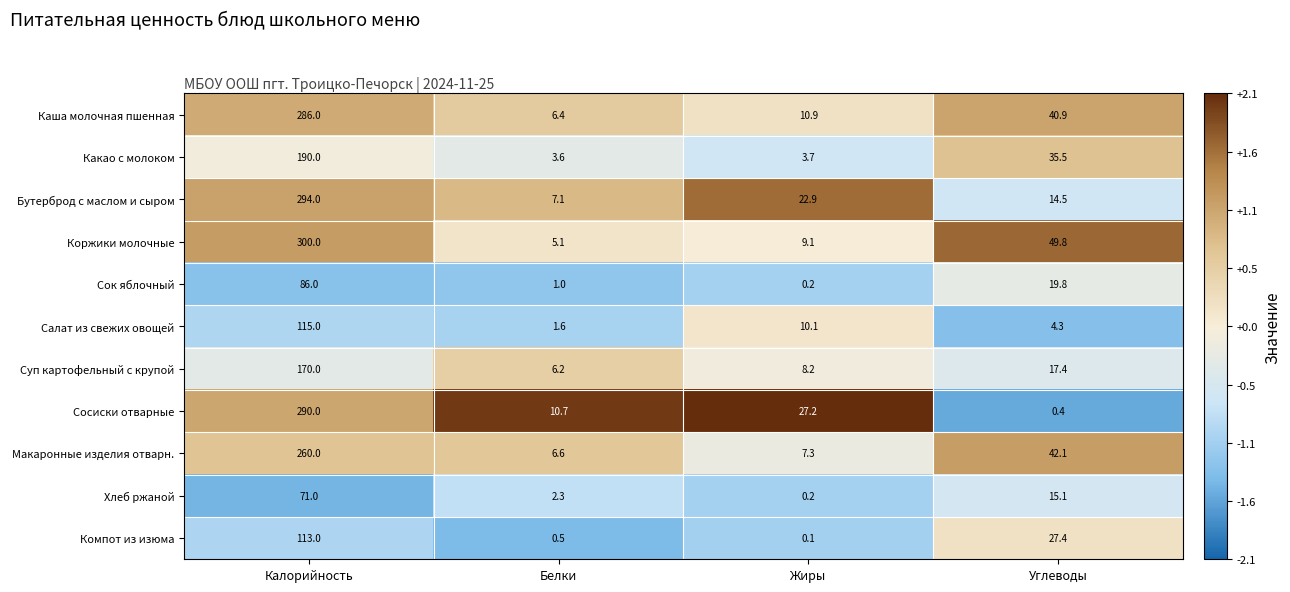

How many series are shown in this chart?

11